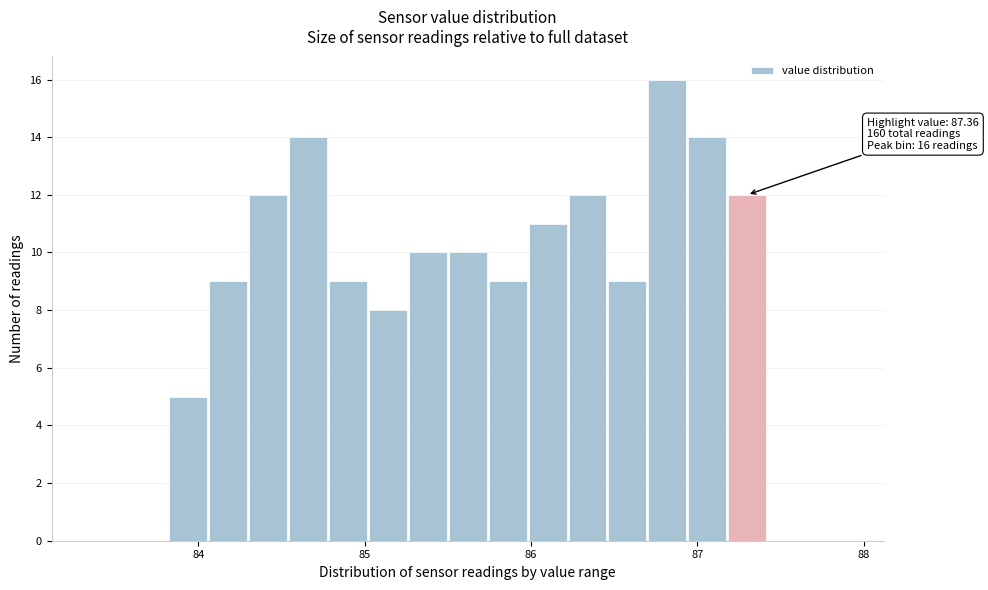

Around what value on the x-axis is the tallest bar? Give the approximate position of its centre, as read against the axis.

86.8